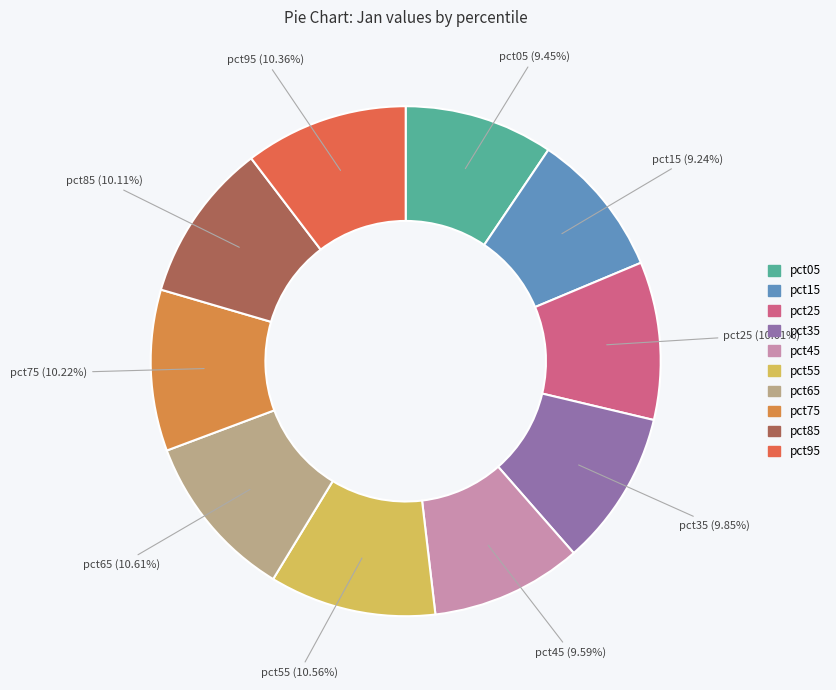

How many slices are in this pie chart?

10